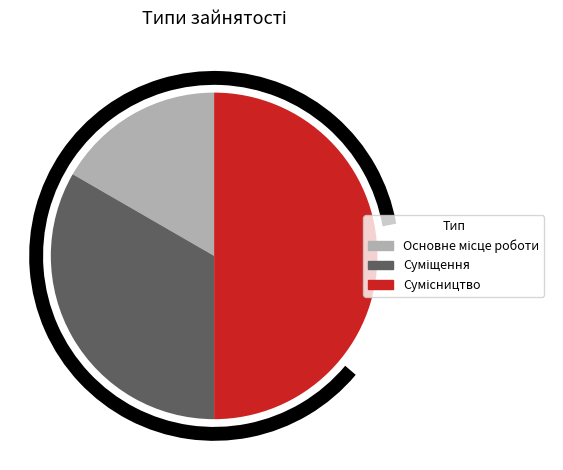

Count the number of slices in the pie.

3